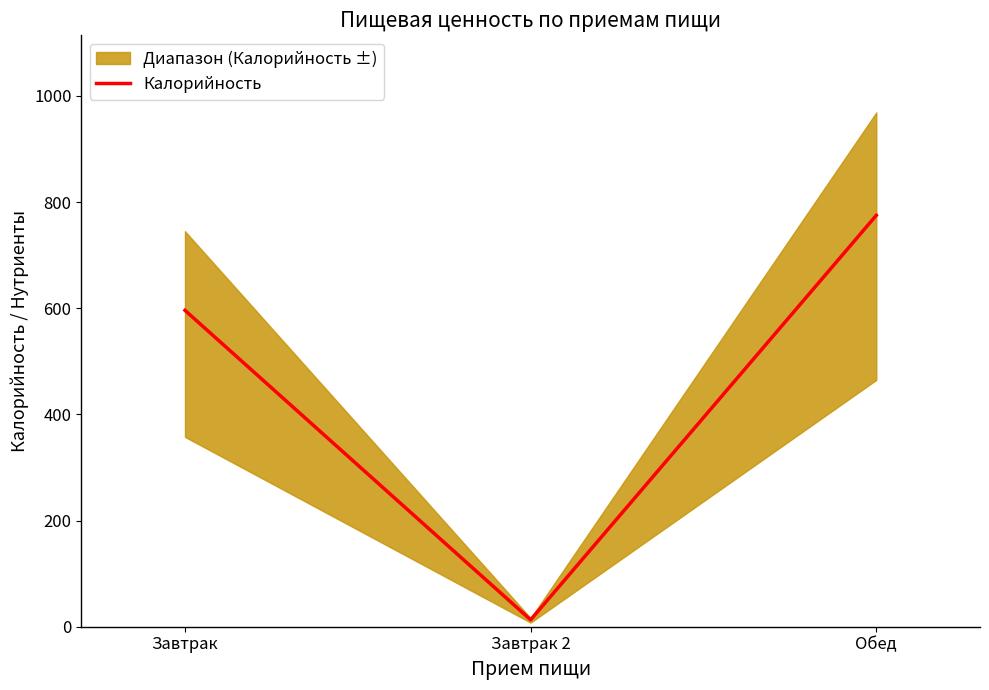

Where does the data first go above 596?

Обед